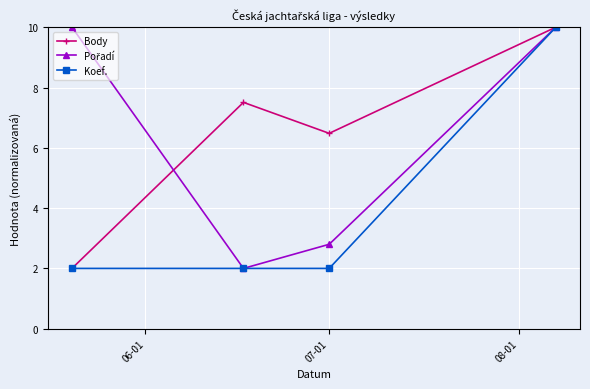

What is the sum of all Body values?

26.0